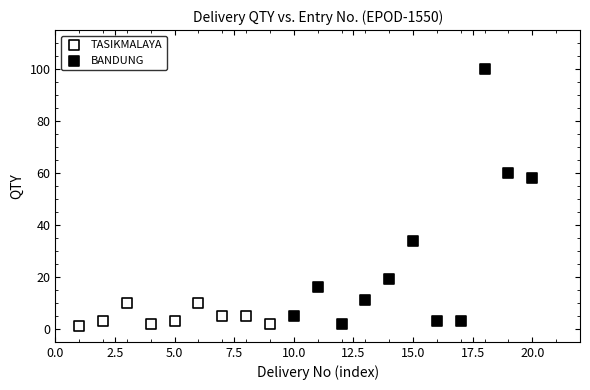

Which series has the largest Y range (max minus min)?

BANDUNG